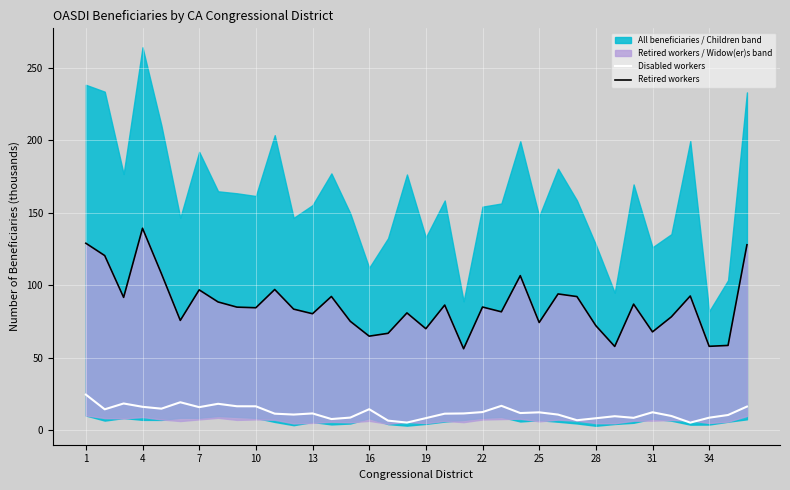

What is the highest value of the Disabled workers series?

24.7